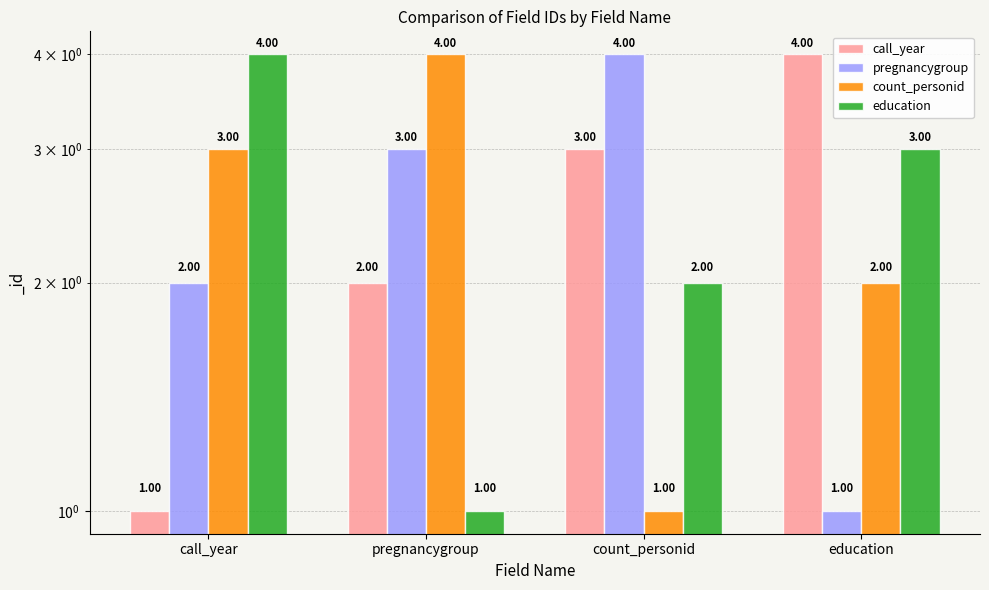

How many groups of bars are there?

4